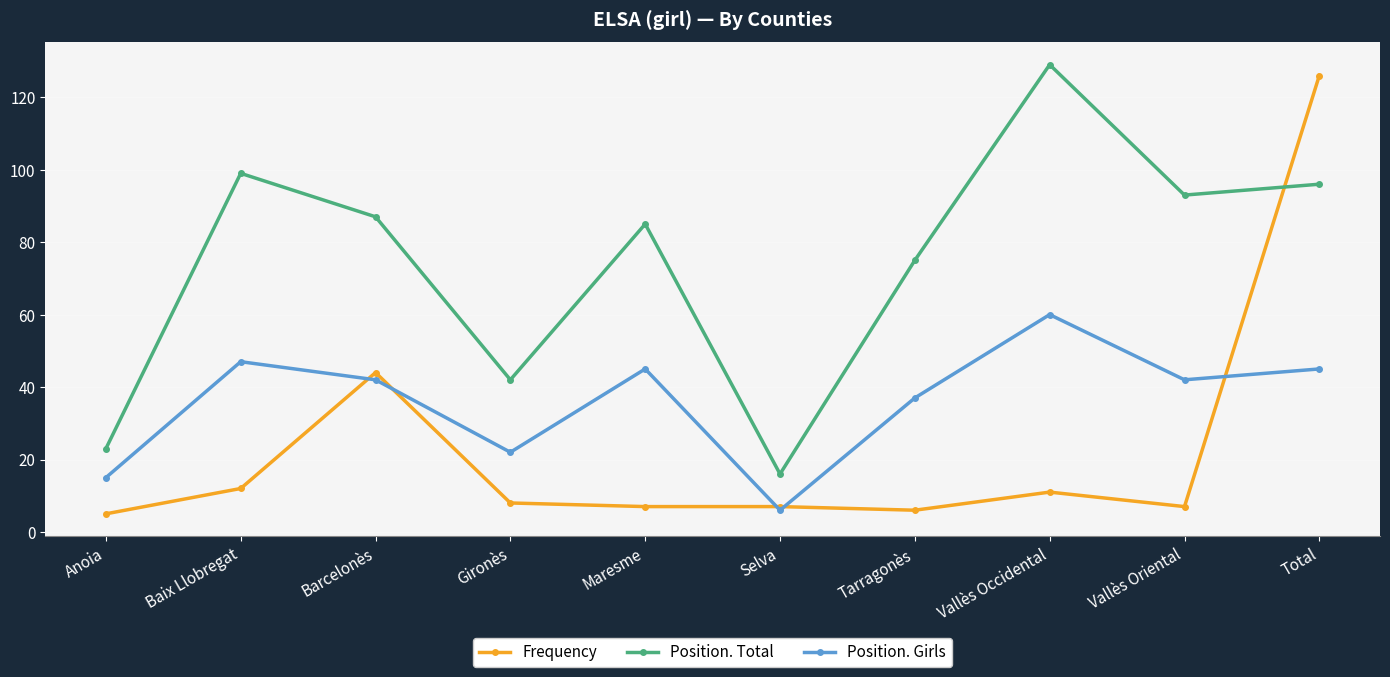

Rank the series by their average value, from highest to lowest.

Position. Total, Position. Girls, Frequency